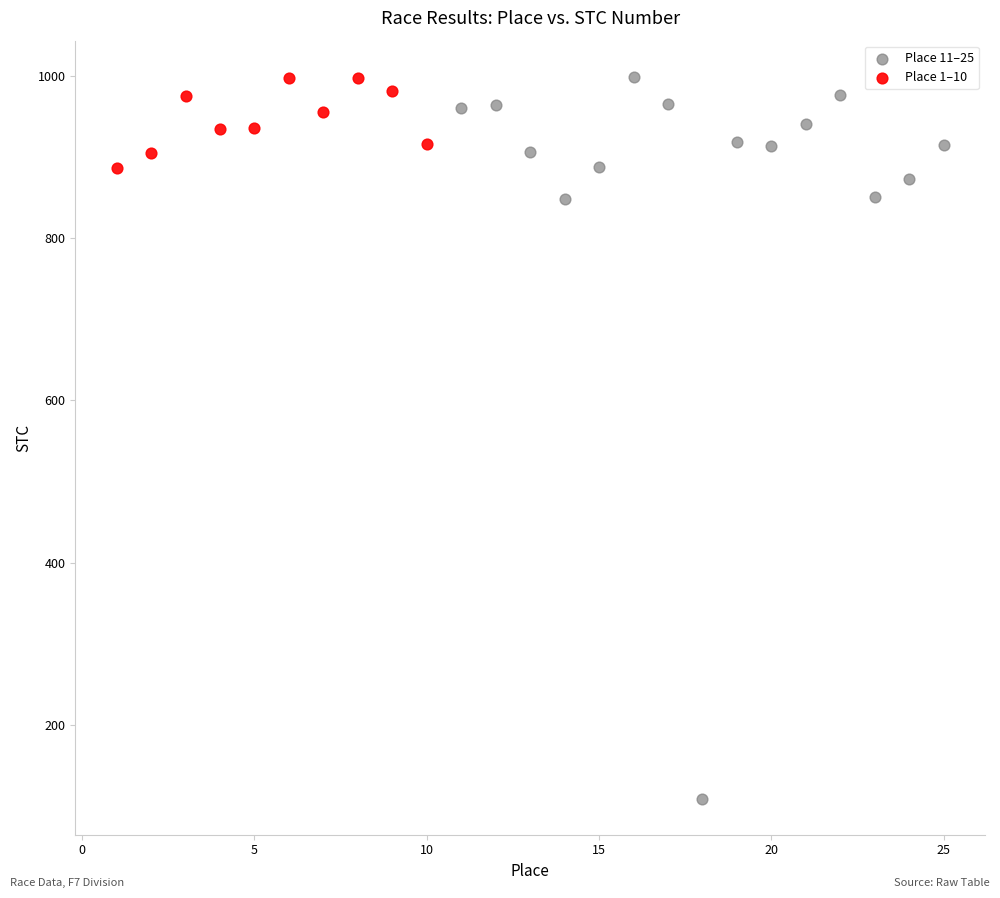

Which series reaches the minimum Y coordinate?

Place 11–25